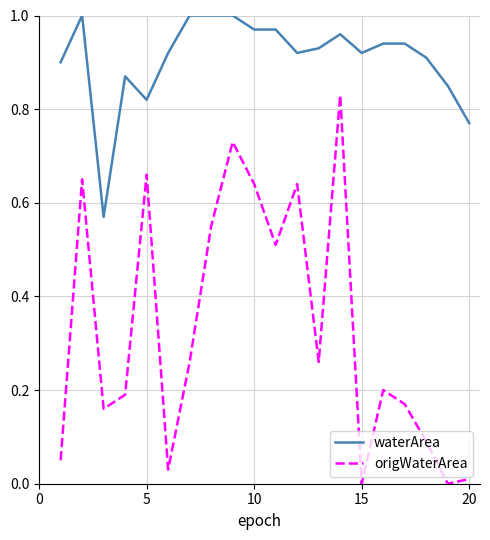

Rank the series by their average value, from highest to lowest.

waterArea, origWaterArea